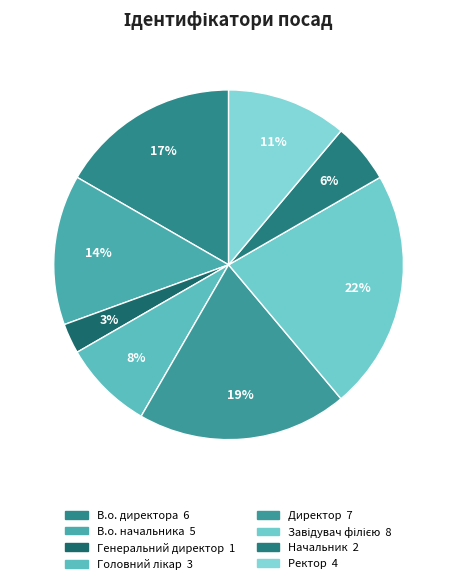

Is it true that Генеральний директор is 12% of the pie?

False